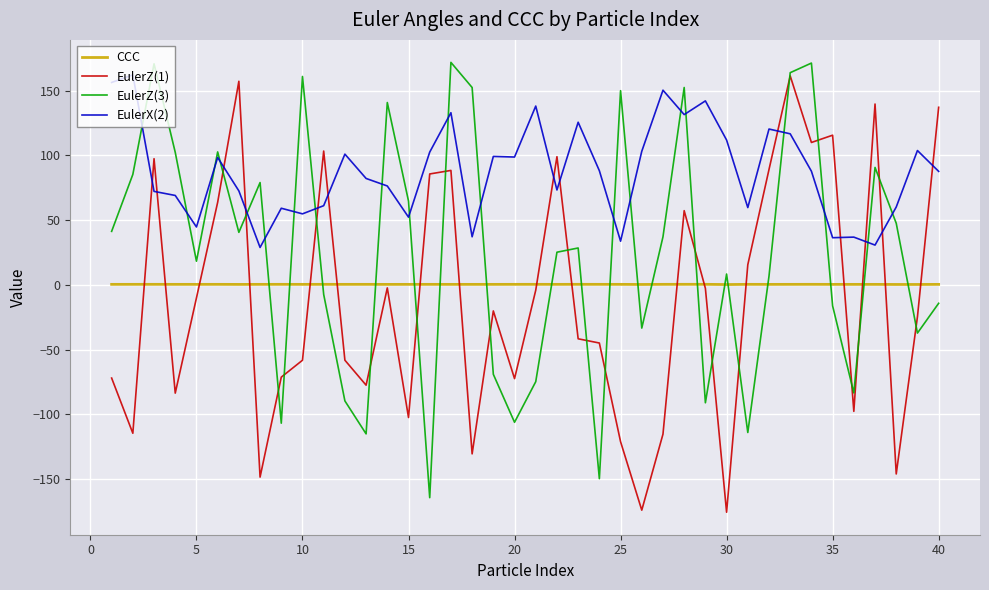

What are all the series names shown in the legend?

CCC, EulerZ(1), EulerZ(3), EulerX(2)